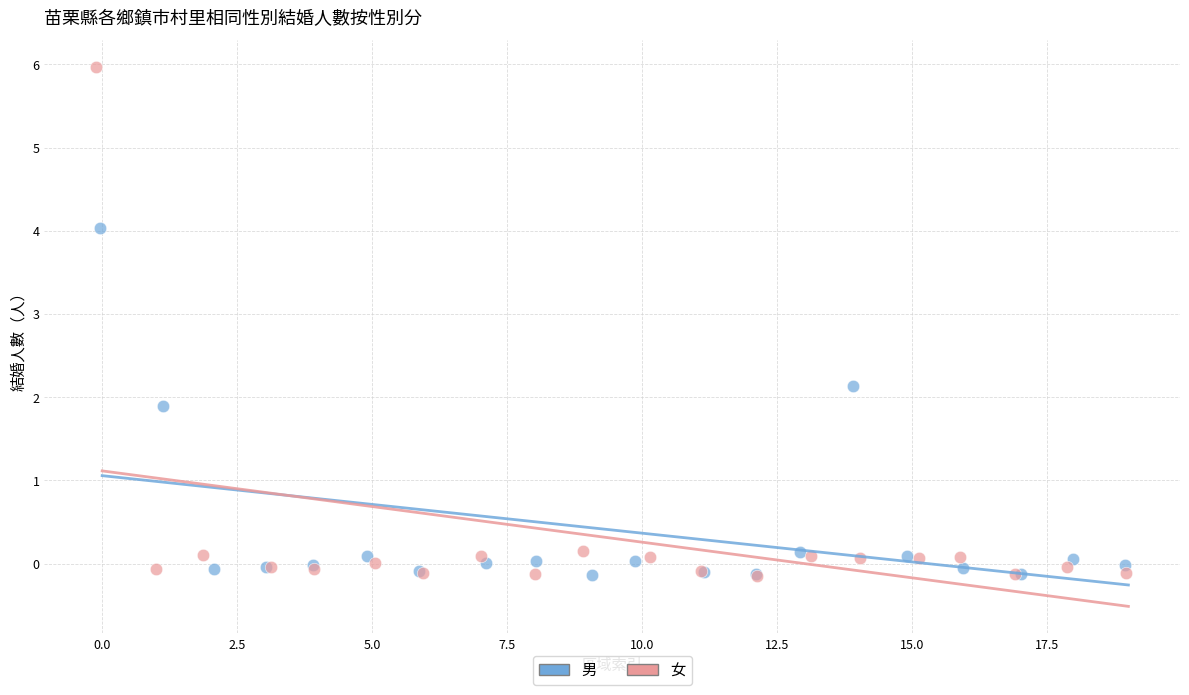

Which series contains the highest Y value?

女